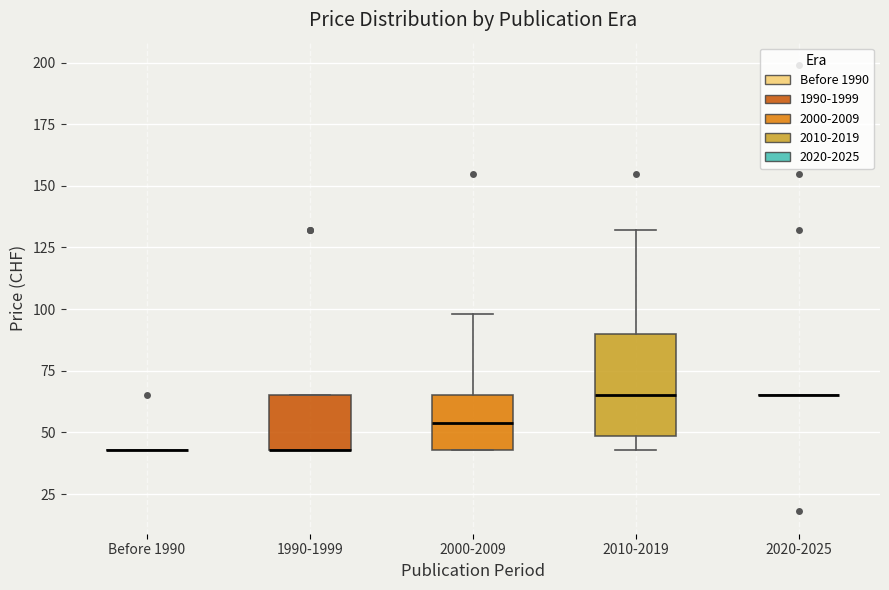

Reading left to right, read every box against the y-axis: the position of its median line, the range the box covers, and the ends of its whiskers. The values are not printed on the chart, so give them approximately, as read against the axis.

Before 1990: box collapsed to a line at 45, whiskers 45 to 45
1990-1999: median 45 (drawn on the box's lower edge), box 45 to 65, whiskers 45 to 65
2000-2009: median 55, box 45 to 65, whiskers 45 to 100
2010-2019: median 65, box 50 to 90, whiskers 45 to 130
2020-2025: box collapsed to a line at 65, whiskers 65 to 65